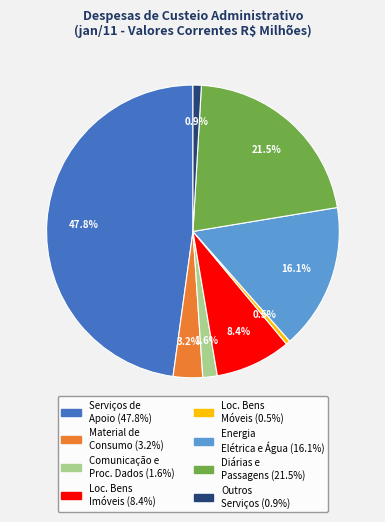

How many segments does this pie chart have?

8